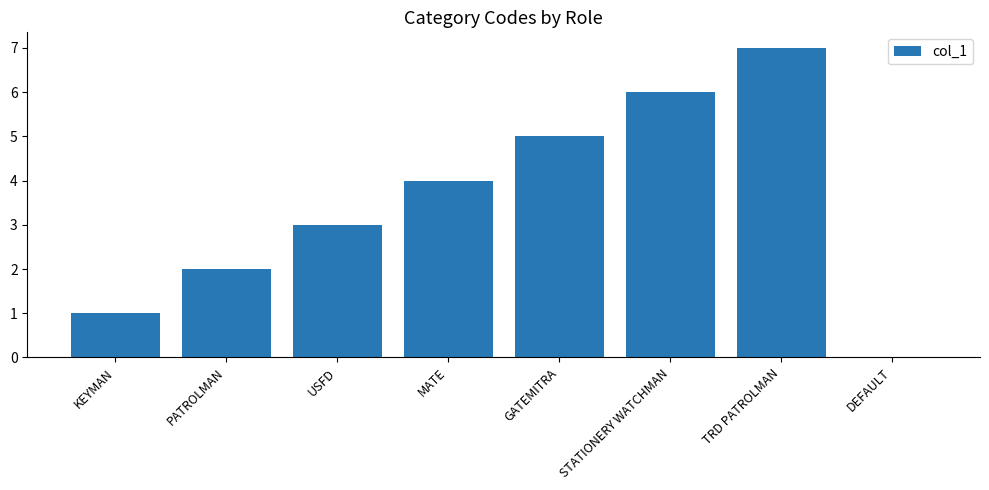

At which label is the value closest to 3?

USFD